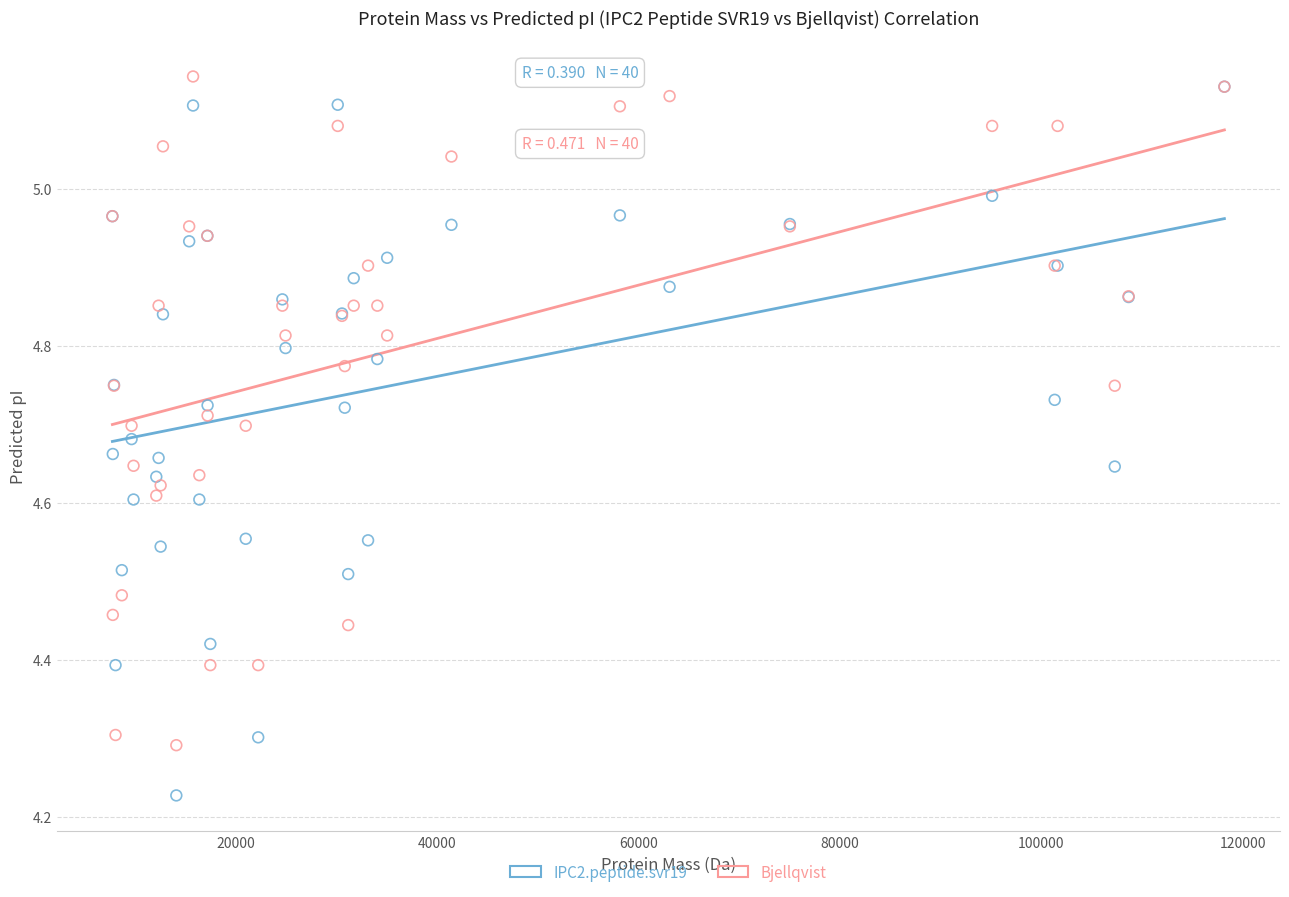

In the Bjellqvist series, what Y value is closest to 4?

4.3